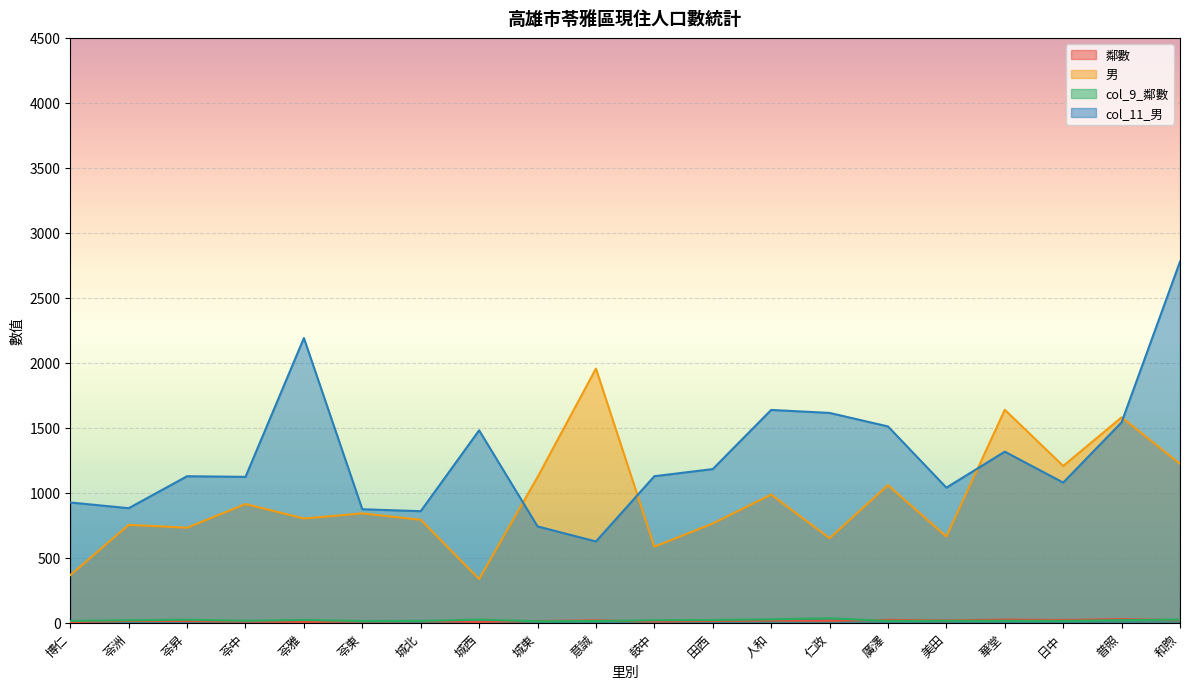

What is the total value across all series at 日中?

2323